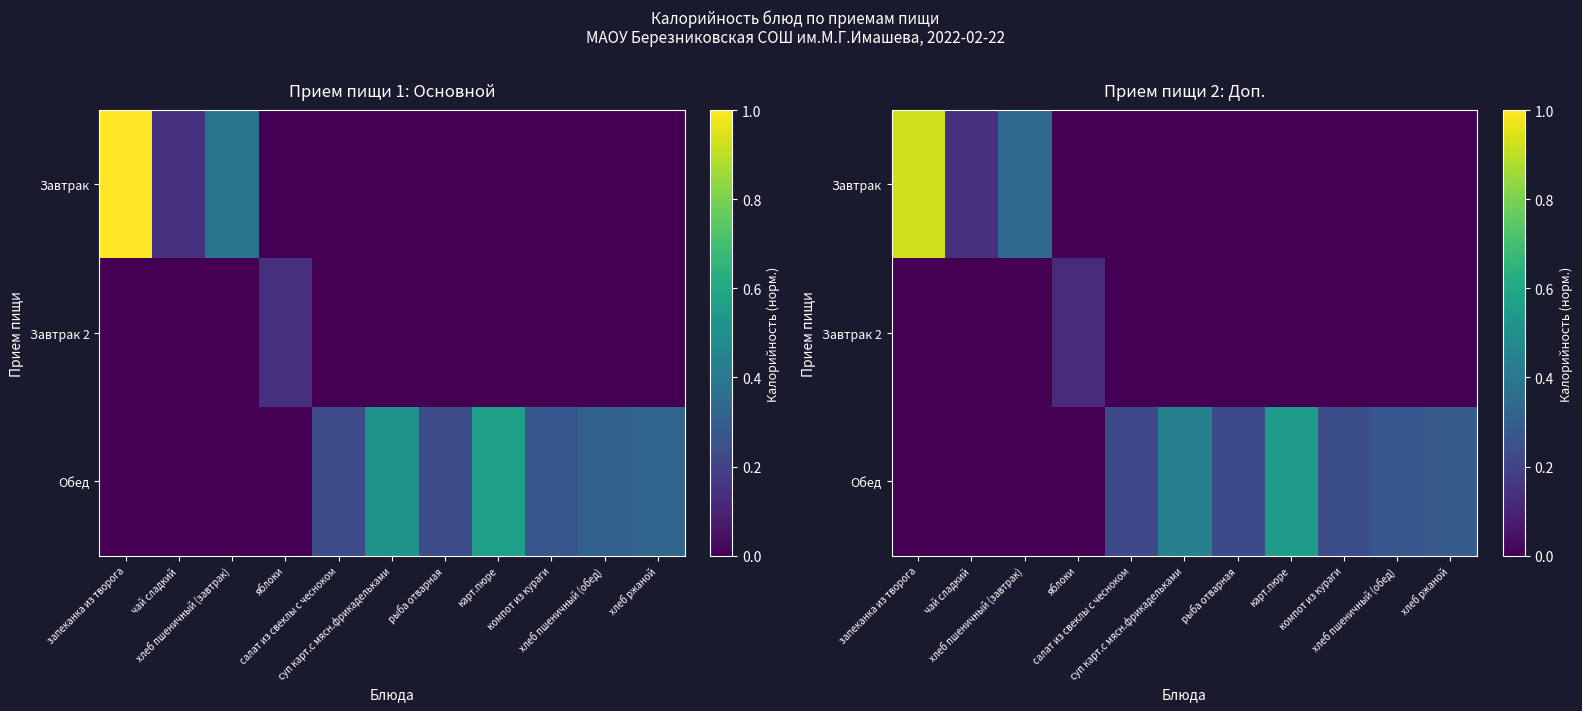

What is the total value across all series at яблоки?

0.1